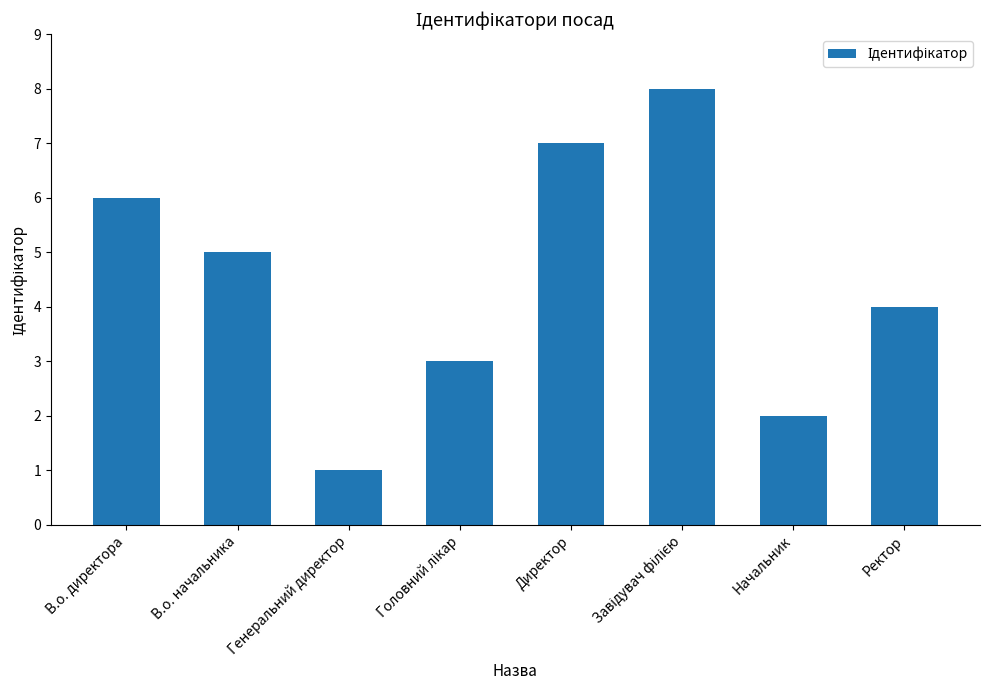

What is the difference between the maximum and minimum values?

7